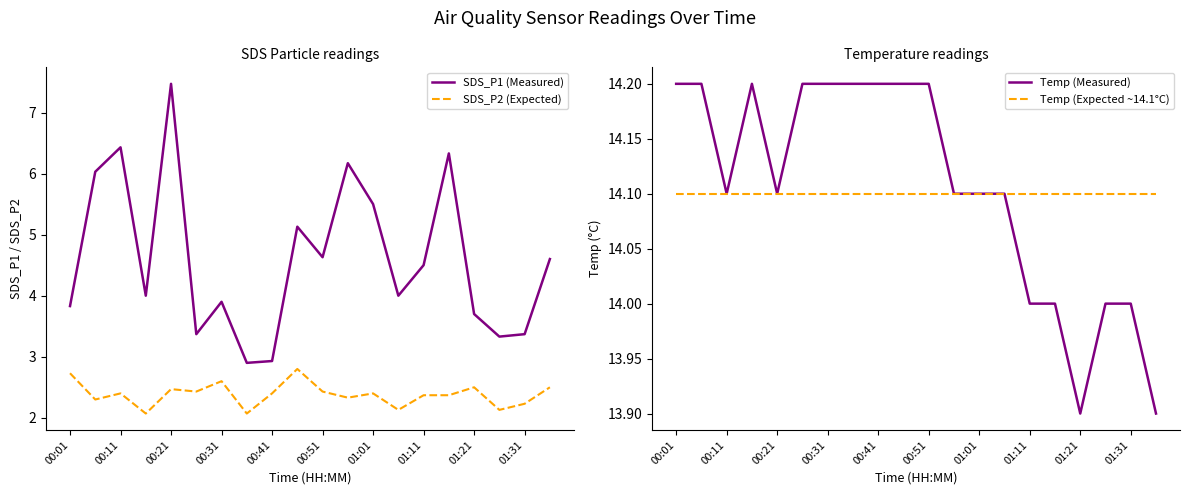

True or false: Temp (Measured) and SDS_P1 (Measured) intersect in this chart.

False